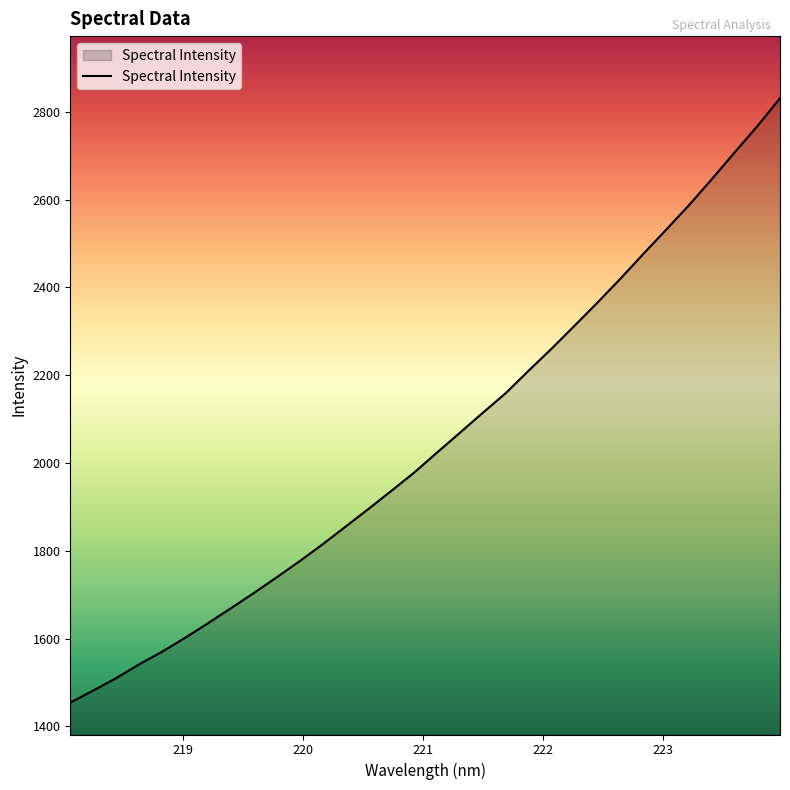

What is the smallest value displayed?

1454.4